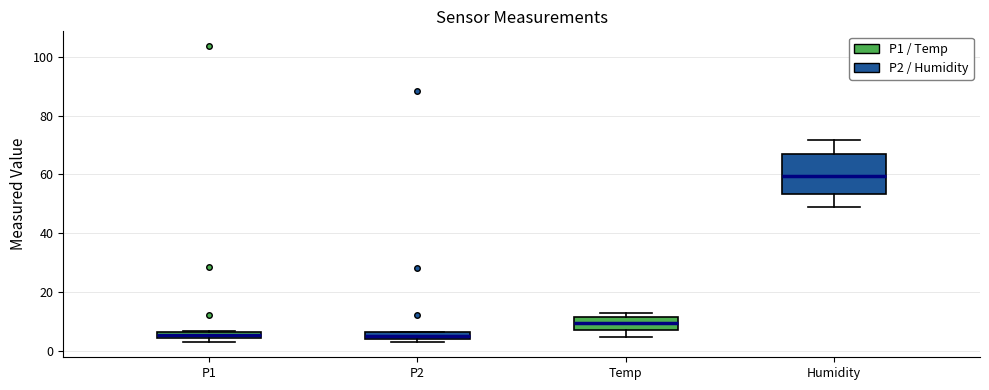

Where is the lower edge of the box for Temp on the y-axis? The values are not printed on the chart, so give them approximately, as read against the axis.

8